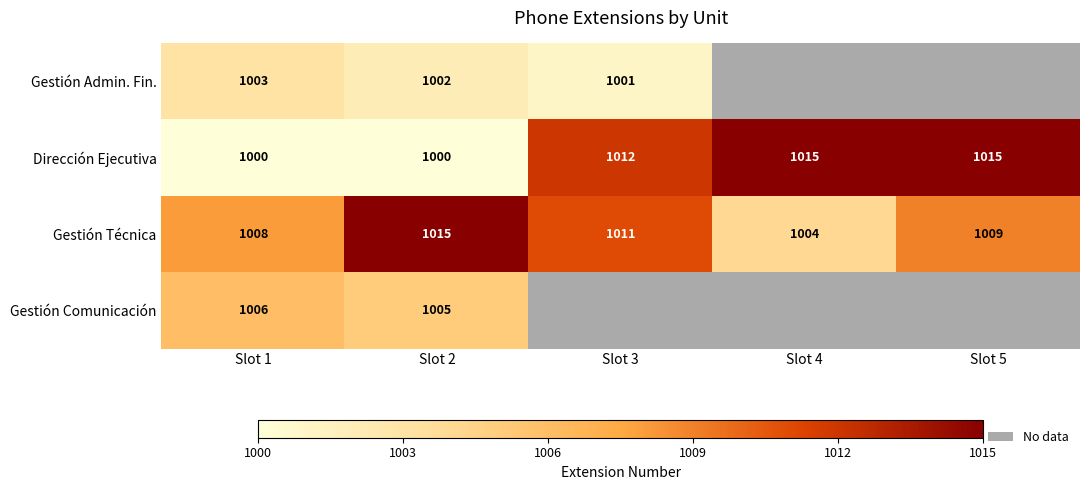

At which category is the sum across all series the highest?

Slot 2